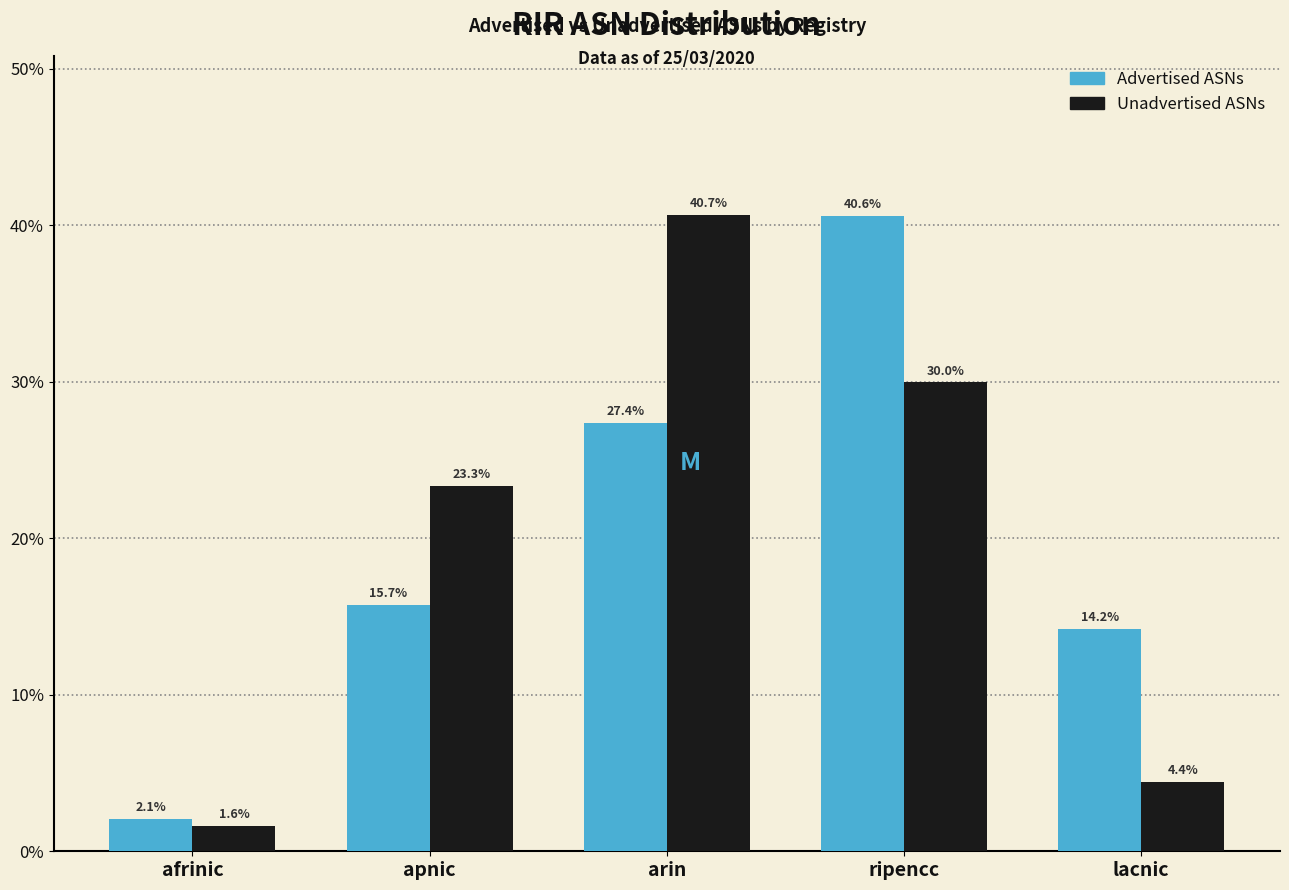

Reading left to right, transcribe all the data shown in this chart.

Advertised ASNs: 2.1	15.7	27.4	40.6	14.2
Unadvertised ASNs: 1.6	23.3	40.7	30.0	4.4